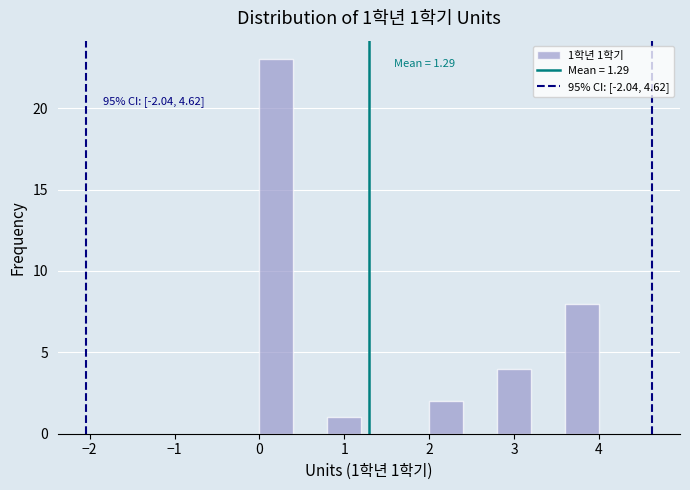

Which range on the x-axis has the tallest bar?

0.0 to 0.4